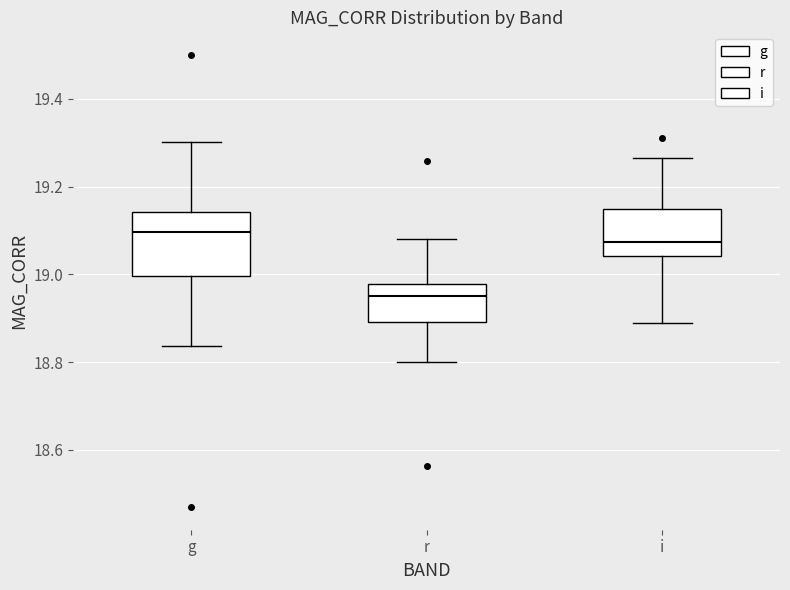

Which box has the highest median line?

g